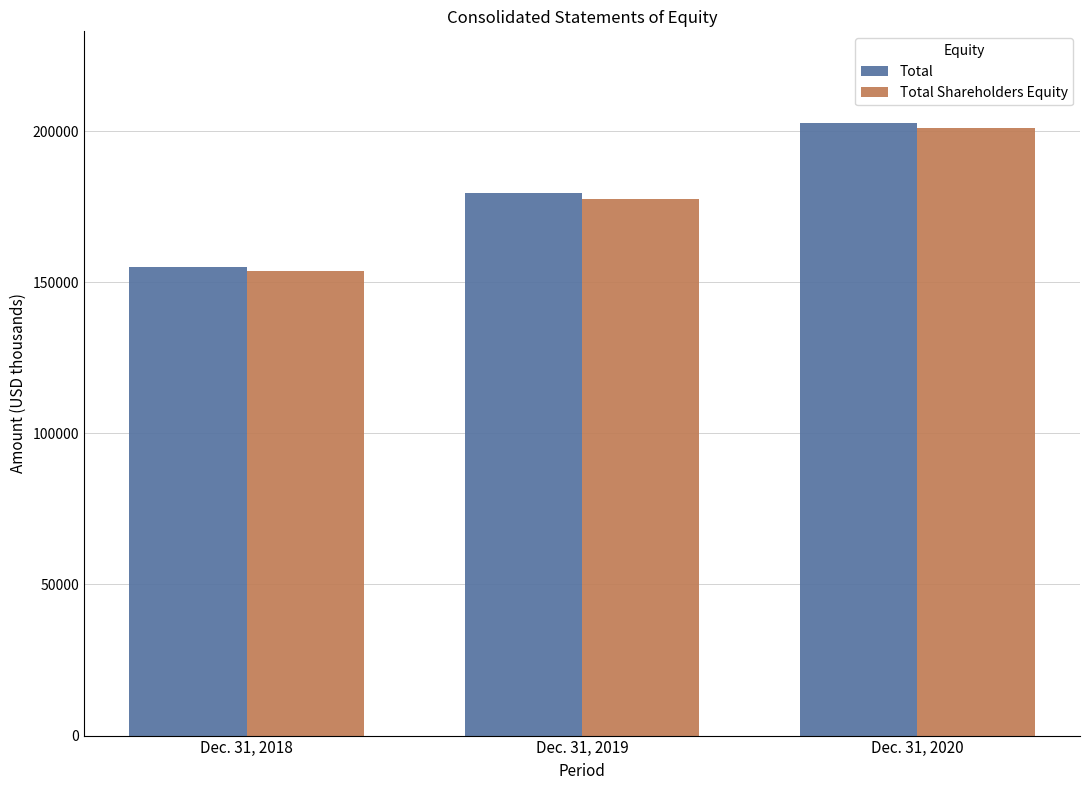

What is the average value of the Total series?

179006